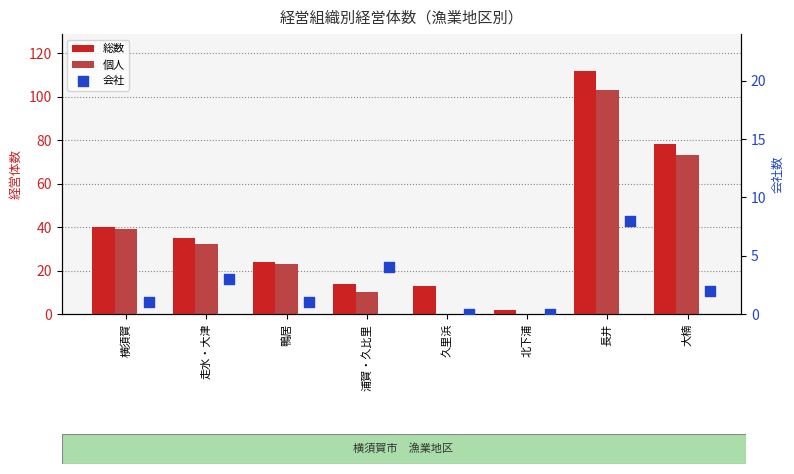

Which series contains the lowest Y value?

個人